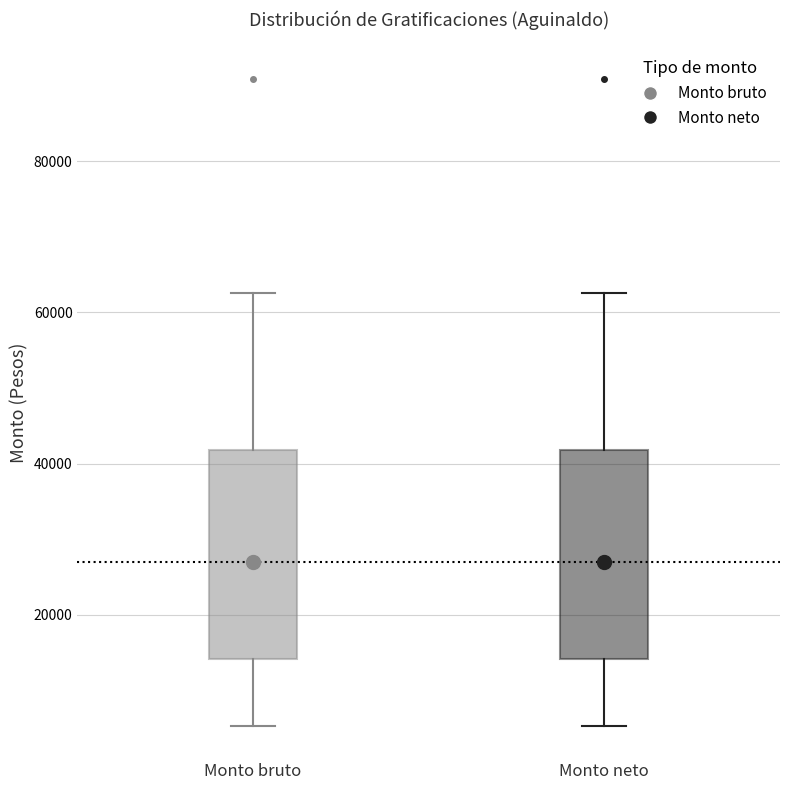

Where is the lower edge of the box for Monto bruto on the y-axis? The values are not printed on the chart, so give them approximately, as read against the axis.

14000